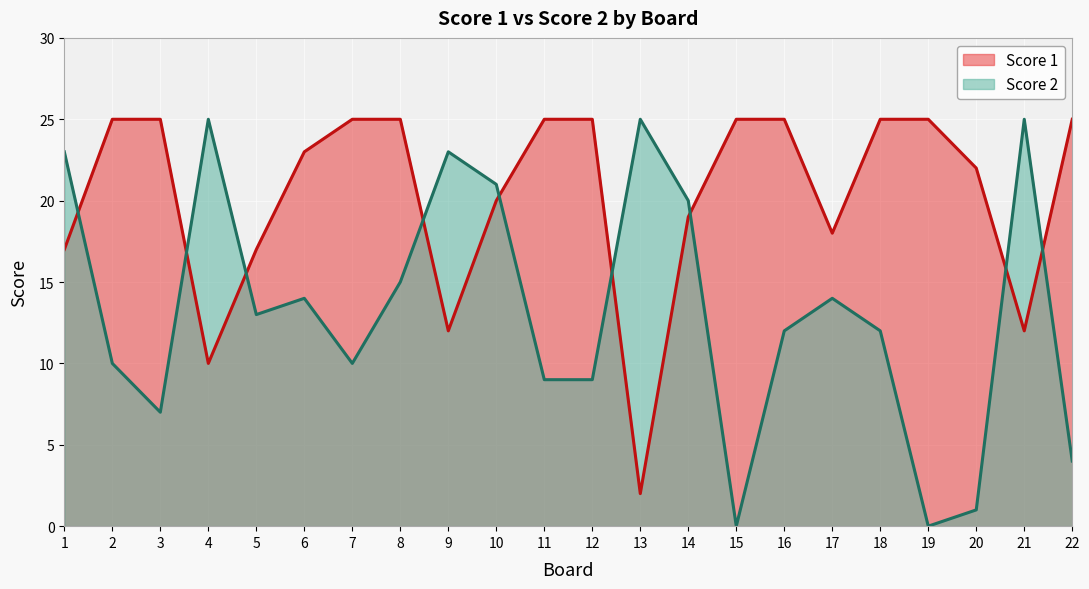

Reading right to left, transcribe all the data shown in this chart.

Score 1: 22=25	21=12	20=22	19=25	18=25	17=18	16=25	15=25	14=19	13=2	12=25	11=25	10=20	9=12	8=25	7=25	6=23	5=17	4=10	3=25	2=25	1=17
Score 2: 22=4	21=25	20=1	19=0	18=12	17=14	16=12	15=0	14=20	13=25	12=9	11=9	10=21	9=23	8=15	7=10	6=14	5=13	4=25	3=7	2=10	1=23